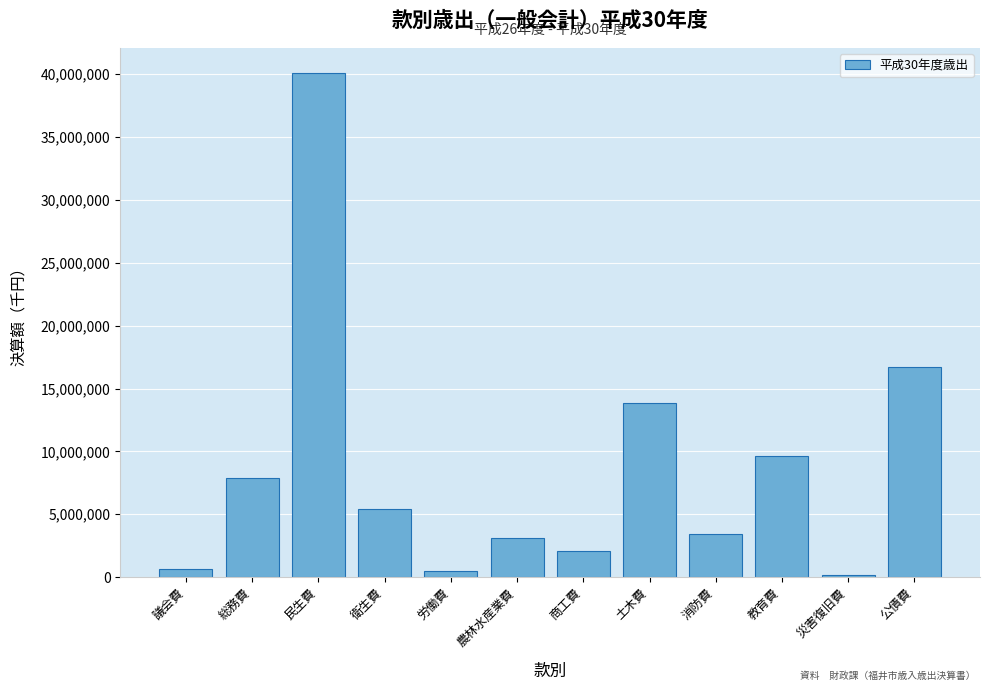

Reading left to right, extract all data points from this chart.

641922	7902435	40084153	5400206	464422	3144450	2047844	13851001	3445208	9670353	196715	16700733